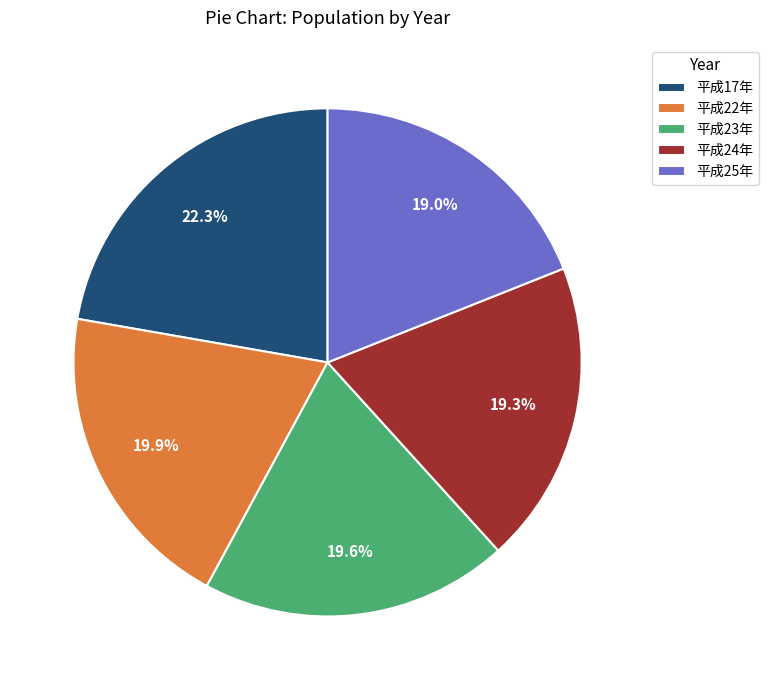

Is there any slice that represents more than half of the pie?

No